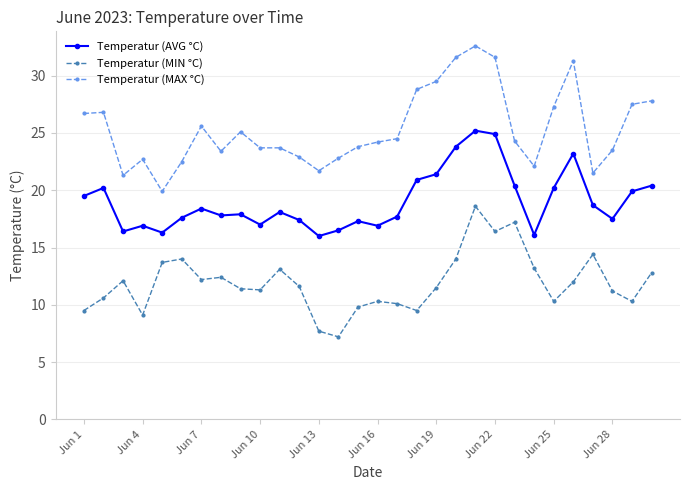

Which series has the largest total across all categories?

Temperatur (MAX °C)